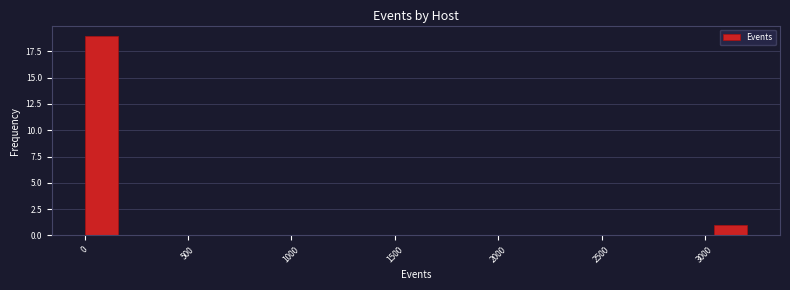

Around what value on the x-axis is the tallest bar? Give the approximate position of its centre, as read against the axis.

100